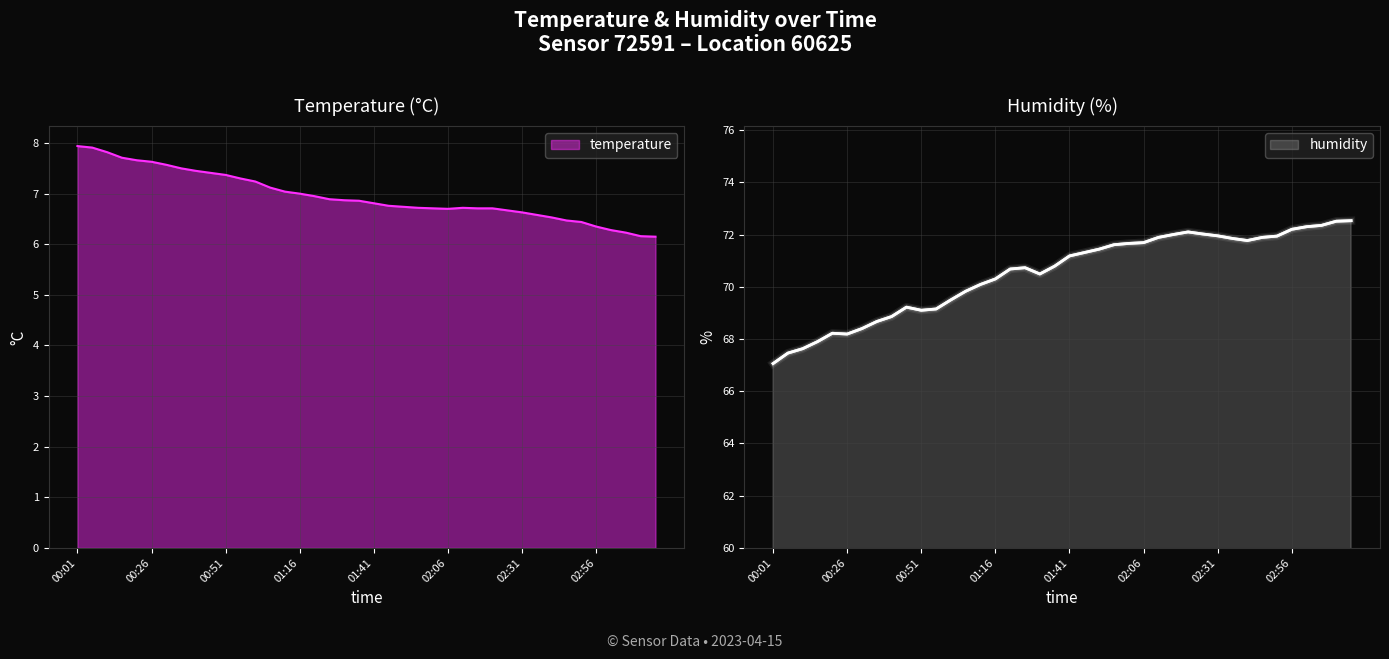

What is the highest value of the temperature series?

7.9